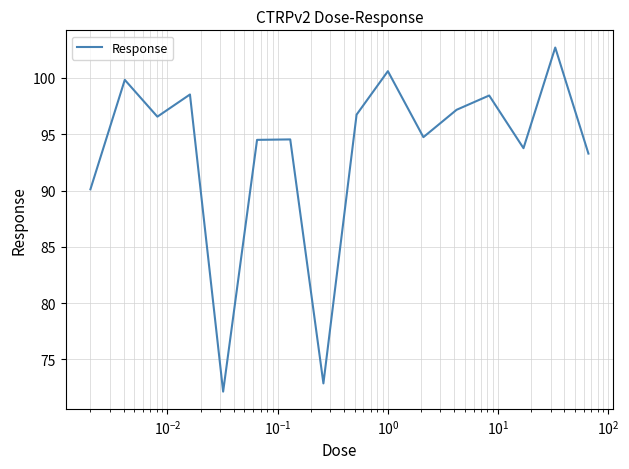

What is the minimum value shown in the chart?

72.1